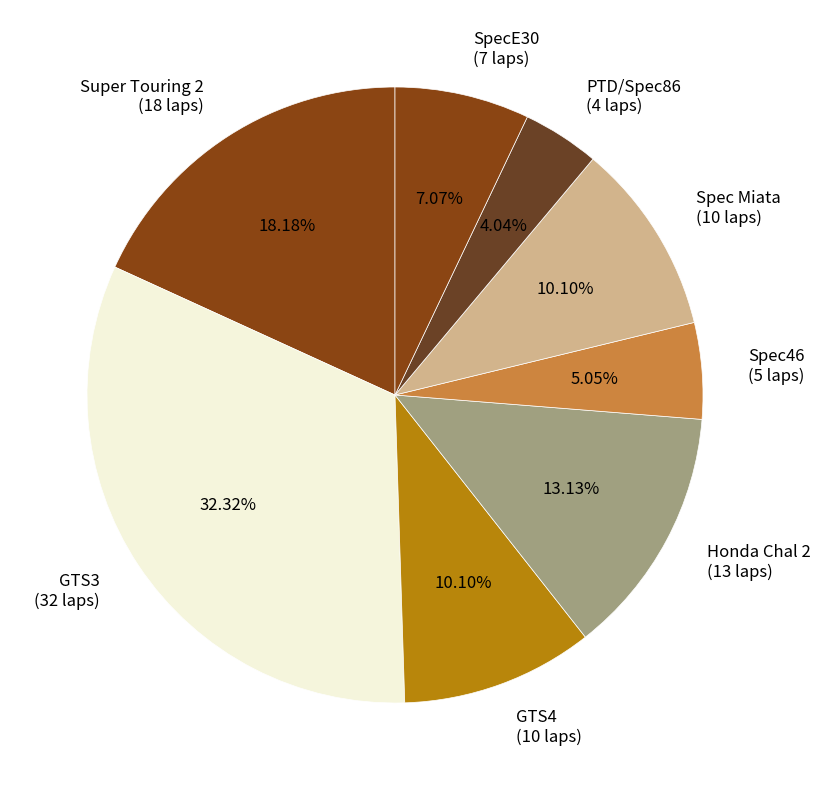

Between SpecE30 (7 laps) and GTS4 (10 laps), which is larger?

GTS4 (10 laps)